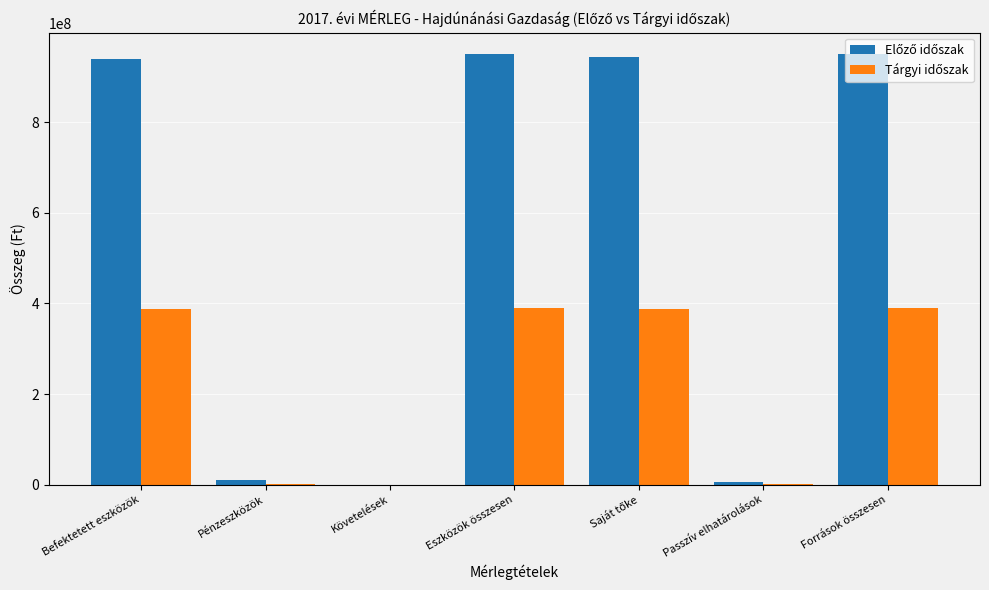

Count the number of data series in this chart.

2